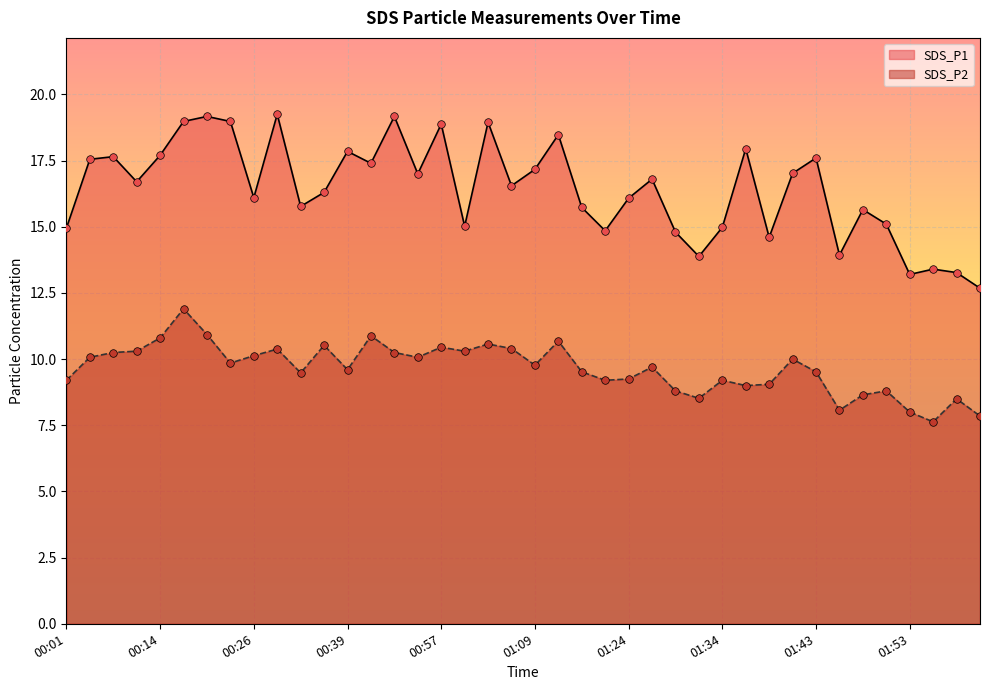

What is the total value across all series at 01:14?

25.2